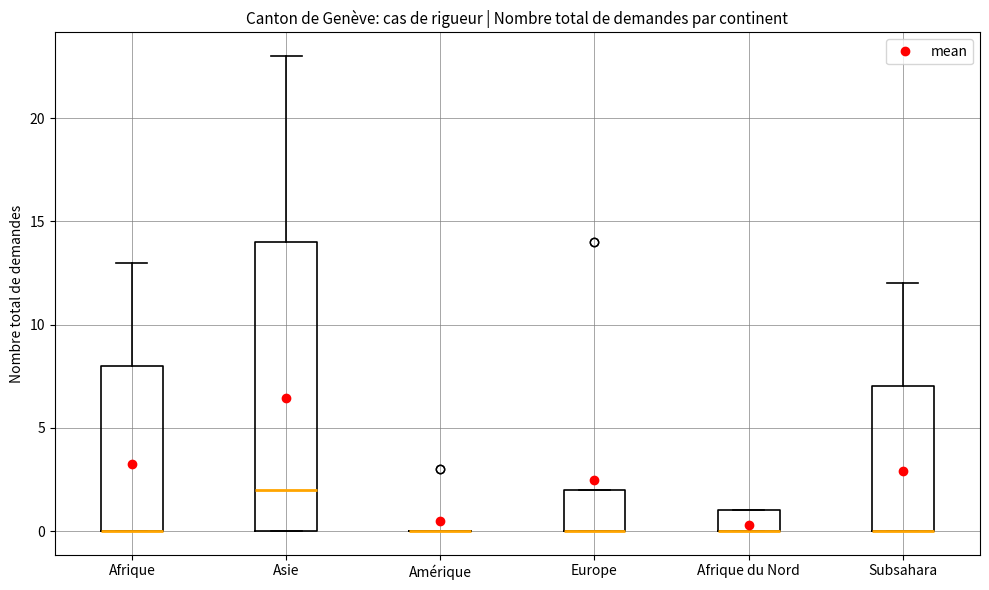

Comparing the boxes themselves (not the whiskers), which one is the tallest?

Asie